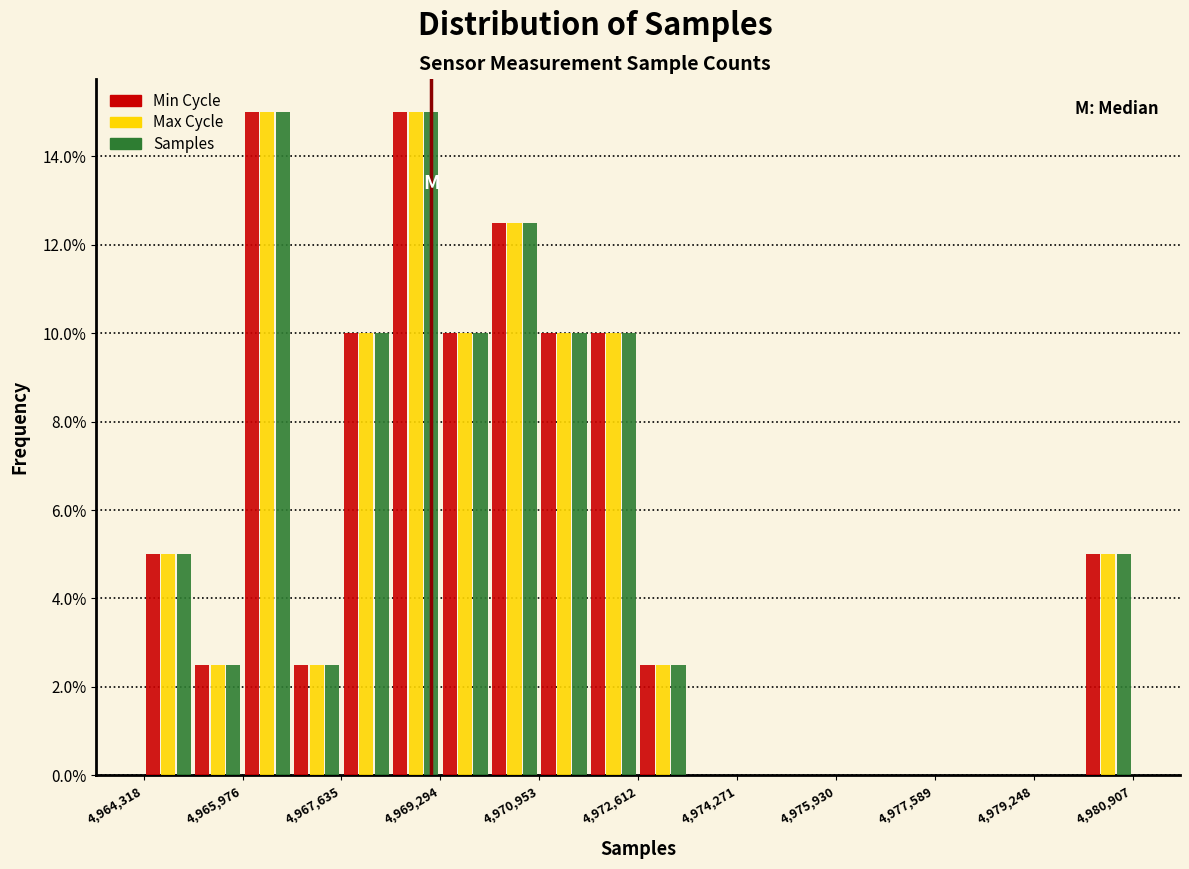

What is the height of the Max Cycle bar covering 4971000 to 4971800 on the x-axis? Neither the bar edges nor the heights are printed on the chart, so give them approximately, as read against the axes.

10.0